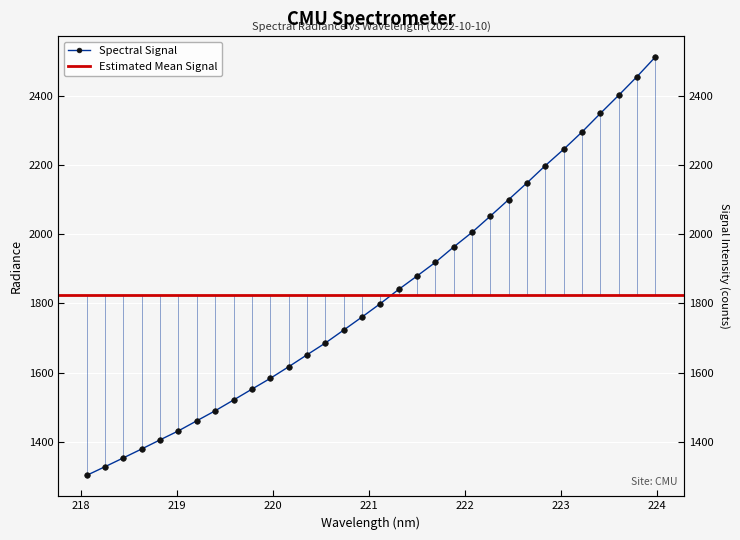

The chart shows a value of 2401.1 at 223.5987. True or false?

True